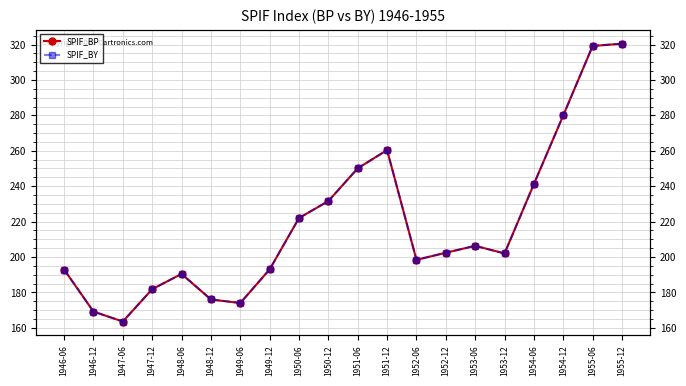

True or false: SPIF_BY has more than 2 points higher than both neighbors.

True